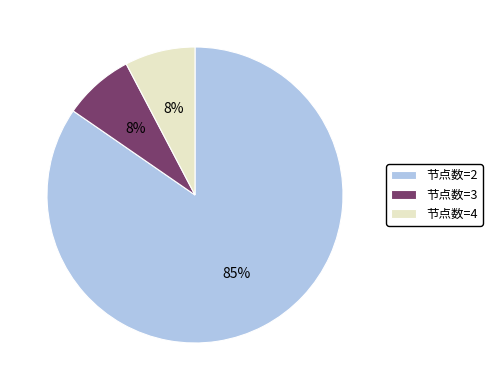

Combined, do 节点数=2 and 节点数=4 account for over 50%?

Yes